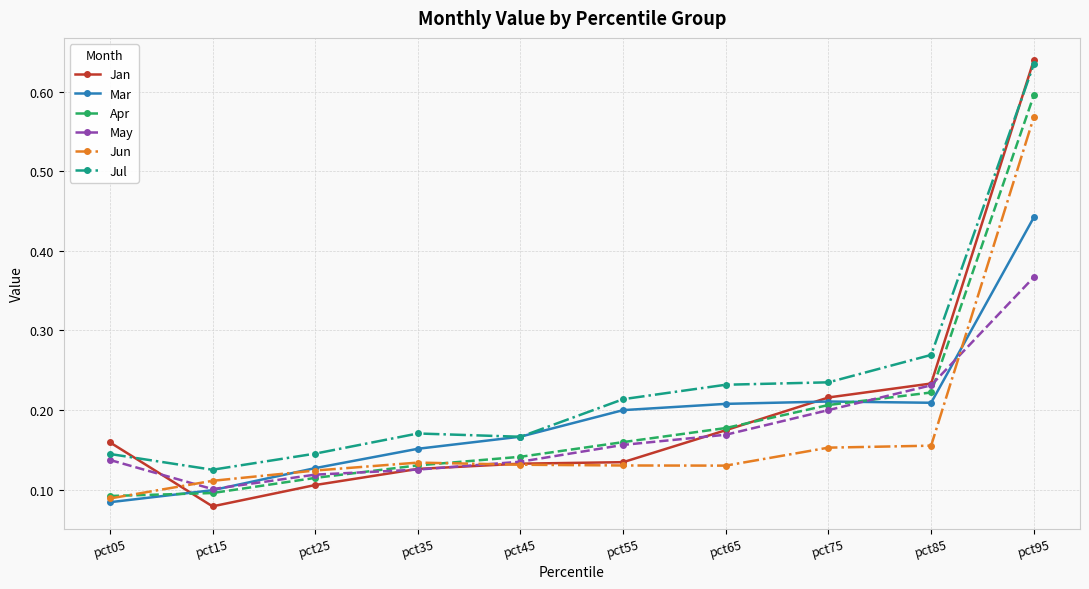

Does the chart display data point markers on the line(s)?

Yes